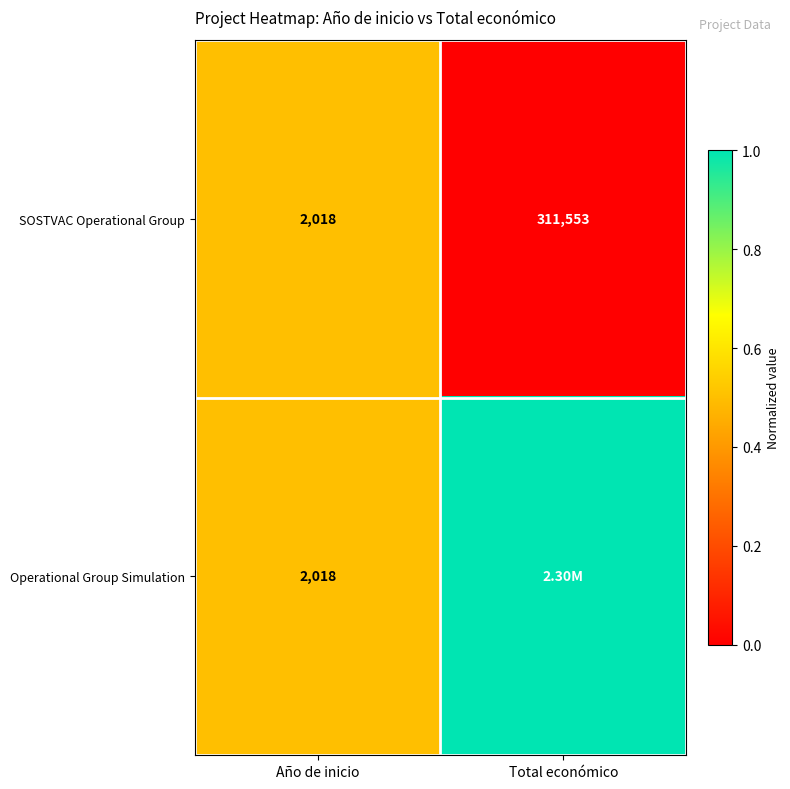

At which label does SOSTVAC Operational Group reach its minimum?

Año de inicio